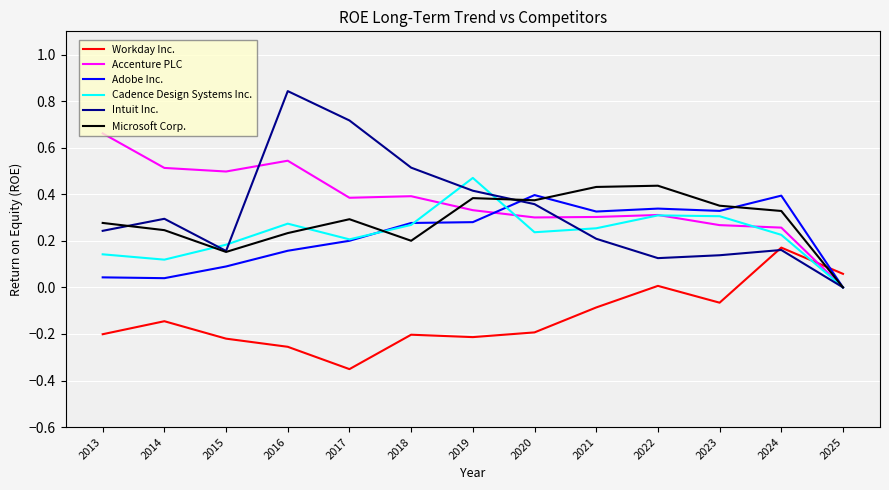

Is it true that Cadence Design Systems Inc. equals 0.3 at 2021?

True